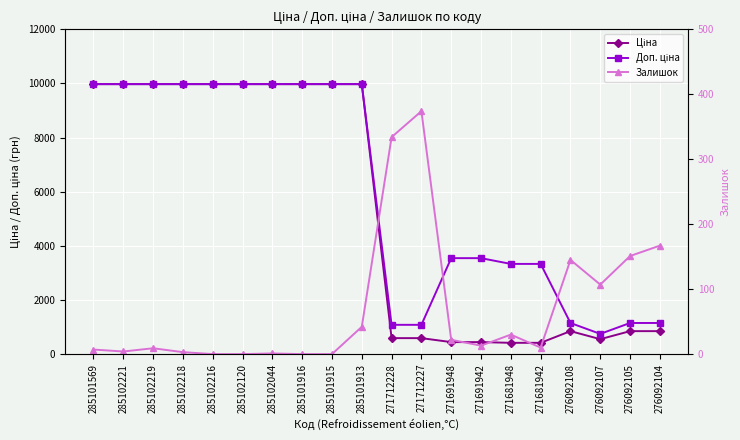

At which category does Залишок reach its first local valley?

285102221